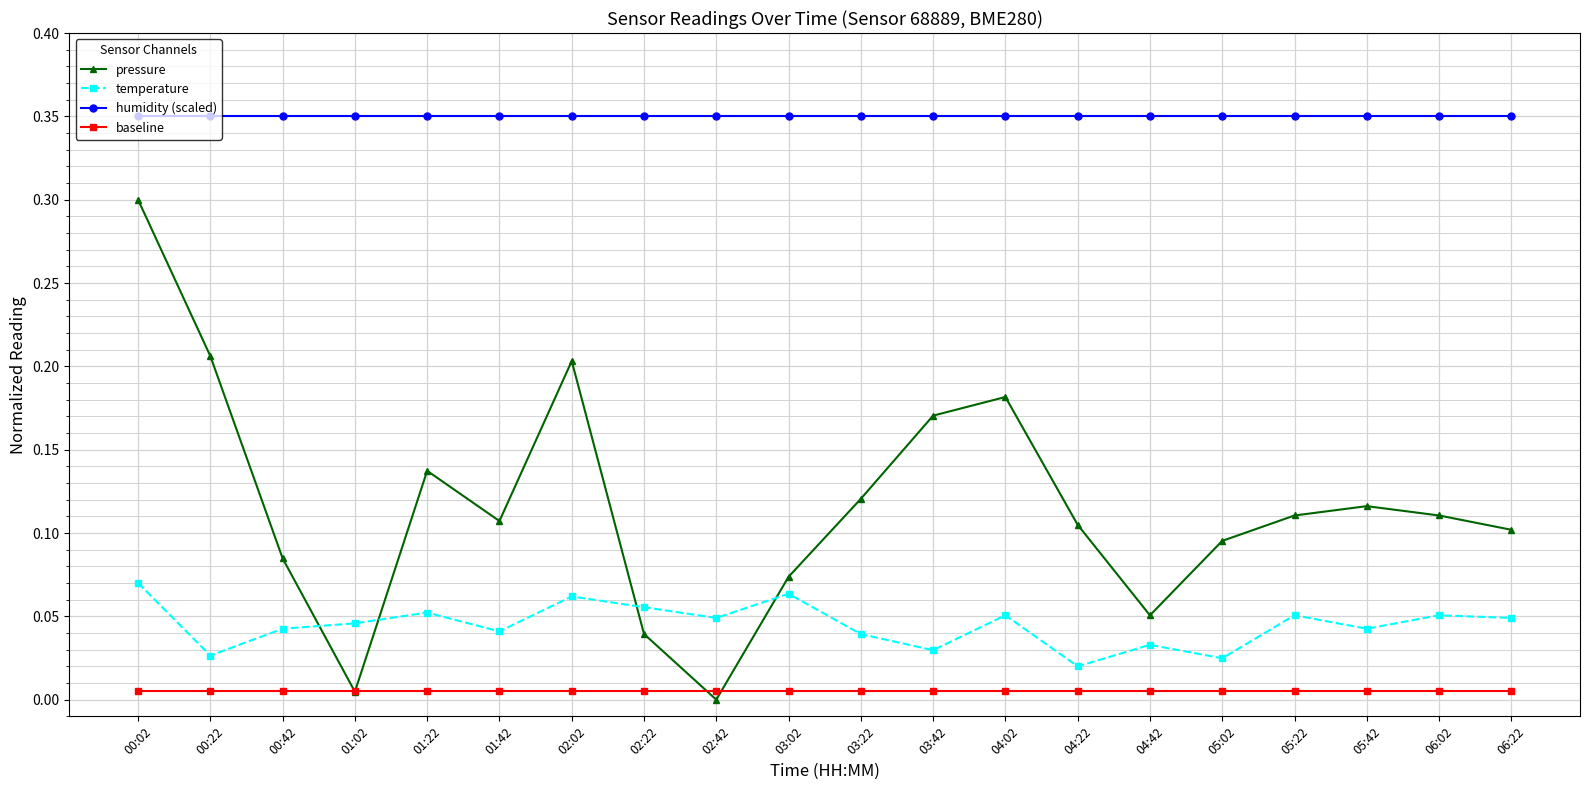

What are all the series names shown in the legend?

pressure, temperature, humidity (scaled), baseline